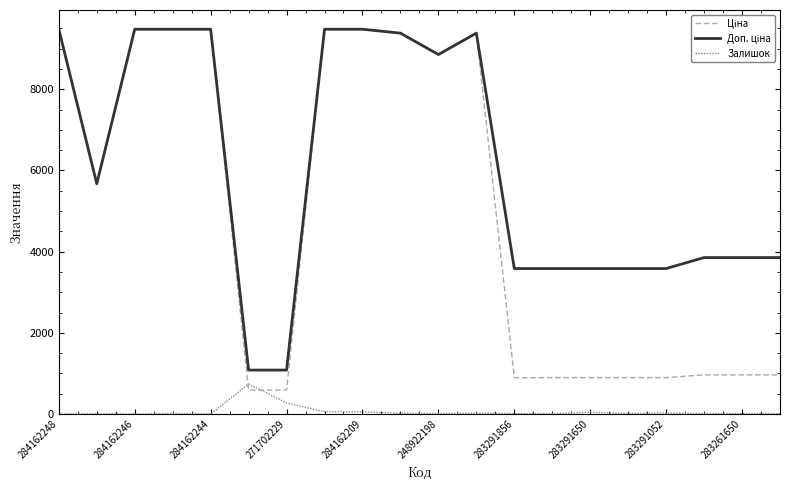

At how many categories does at least one series exceed 4648?

10